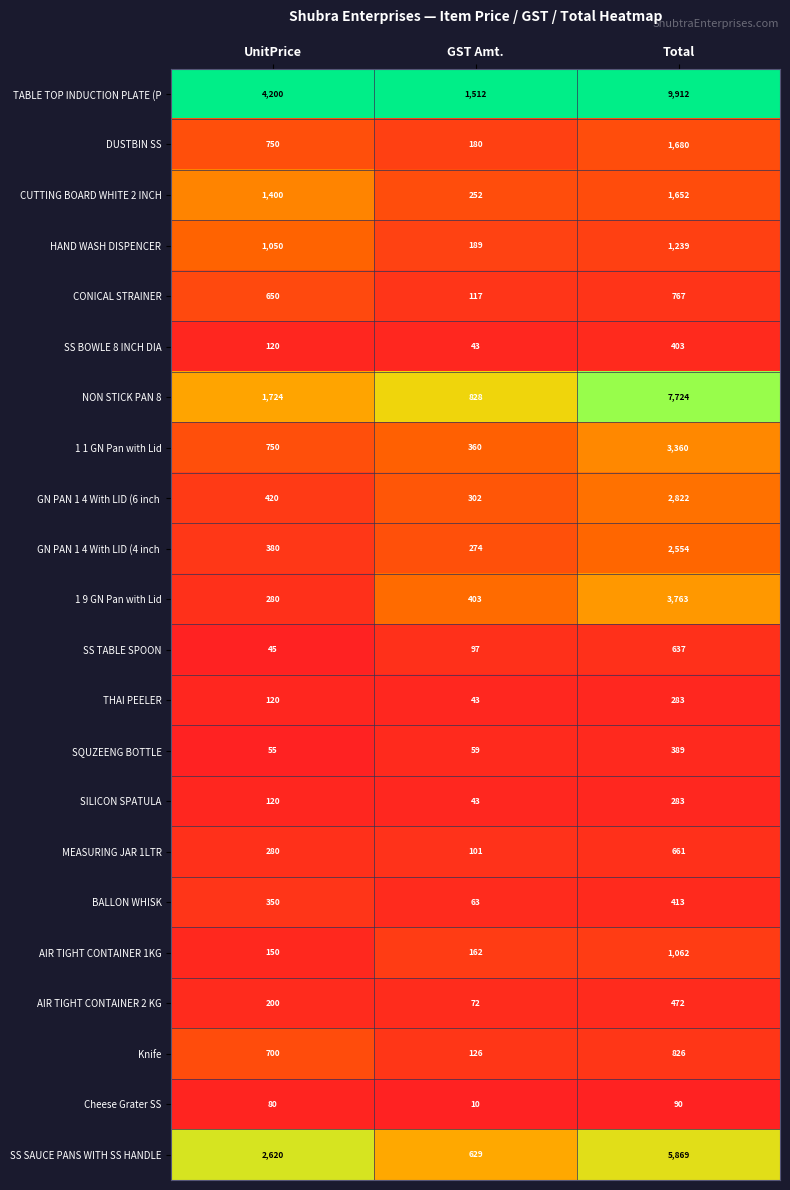

At which category is the sum across all series the highest?

Total